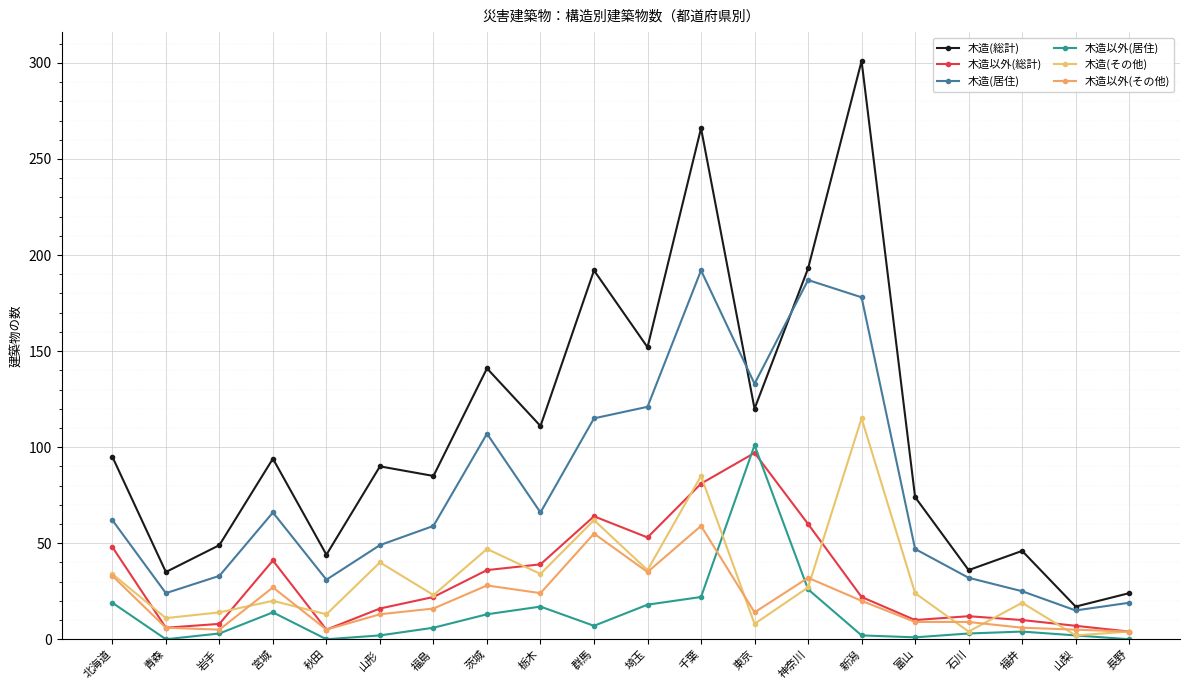

Reading right to left, list all the values displayed in this chart.

木造(総計): 長野=24	山梨=17	福井=46	石川=36	富山=74	新潟=301	神奈川=193	東京=120	千葉=266	埼玉=152	群馬=192	栃木=111	茨城=141	福島=85	山形=90	秋田=44	宮城=94	岩手=49	青森=35	北海道=95
木造以外(総計): 長野=4	山梨=7	福井=10	石川=12	富山=10	新潟=22	神奈川=60	東京=97	千葉=81	埼玉=53	群馬=64	栃木=39	茨城=36	福島=22	山形=16	秋田=5	宮城=41	岩手=8	青森=6	北海道=48
木造(居住): 長野=19	山梨=15	福井=25	石川=32	富山=47	新潟=178	神奈川=187	東京=133	千葉=192	埼玉=121	群馬=115	栃木=66	茨城=107	福島=59	山形=49	秋田=31	宮城=66	岩手=33	青森=24	北海道=62
木造以外(居住): 長野=0	山梨=2	福井=4	石川=3	富山=1	新潟=2	神奈川=26	東京=101	千葉=22	埼玉=18	群馬=7	栃木=17	茨城=13	福島=6	山形=2	秋田=0	宮城=14	岩手=3	青森=0	北海道=19
木造(その他): 長野=4	山梨=2	福井=19	石川=4	富山=24	新潟=115	神奈川=27	東京=8	千葉=85	埼玉=36	群馬=62	栃木=34	茨城=47	福島=23	山形=40	秋田=13	宮城=20	岩手=14	青森=11	北海道=34
木造以外(その他): 長野=4	山梨=5	福井=6	石川=9	富山=9	新潟=20	神奈川=32	東京=14	千葉=59	埼玉=35	群馬=55	栃木=24	茨城=28	福島=16	山形=13	秋田=5	宮城=27	岩手=5	青森=6	北海道=33